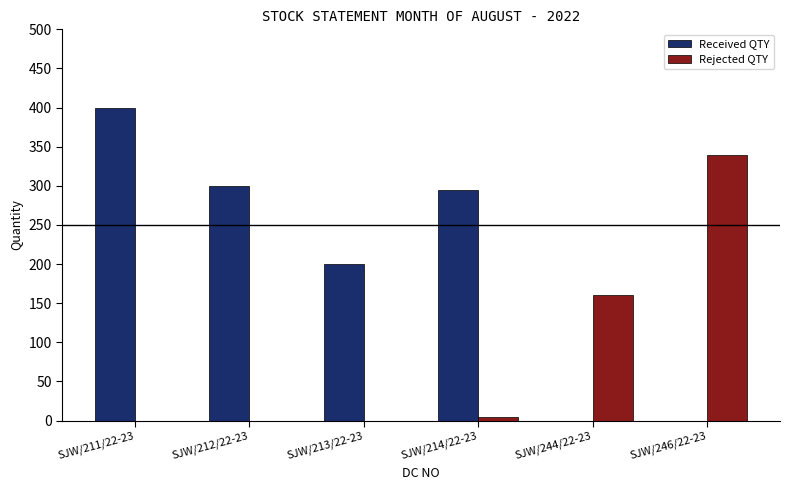

Between SJW/213/22-23 and SJW/246/22-23, which series saw the biggest shift?

Rejected QTY